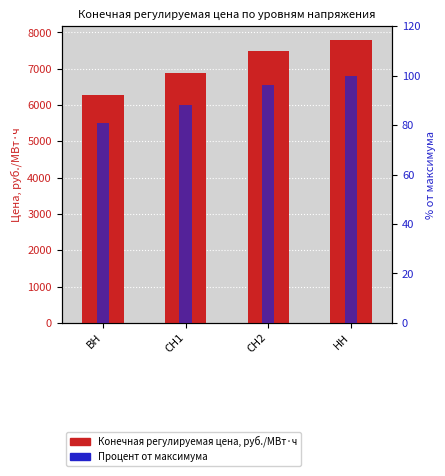

What is the label of the 2nd bar from the left?

СН1